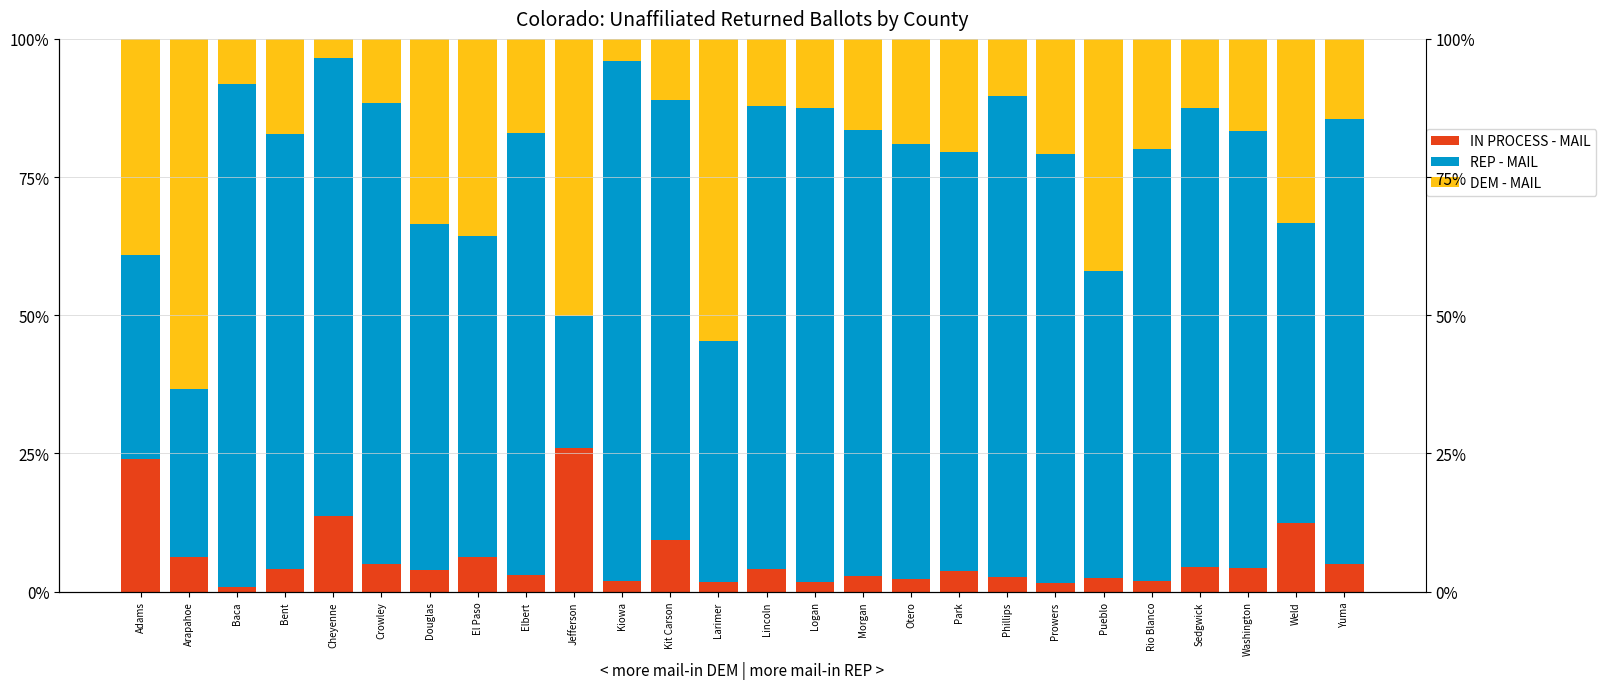

Reading left to right, transcribe all the data shown in this chart.

IN PROCESS - MAIL: 24.1	6.2	0.8	4.2	13.7	5.0	4.0	6.2	3.1	25.9	2.0	9.3	1.8	4.1	1.8	2.8	2.3	3.7	2.6	1.6	2.5	1.9	4.4	4.3	12.4	4.9
REP - MAIL: 36.8	30.5	91.0	78.6	82.9	83.3	62.5	58.2	80.0	24.0	94.0	79.6	43.6	83.7	85.6	80.7	78.8	75.8	87.1	77.5	55.5	78.1	83.1	79.1	54.4	80.5
DEM - MAIL: 39.1	63.3	8.2	17.3	3.4	11.6	33.5	35.6	17.0	50.1	4.0	11.1	54.6	12.2	12.6	16.5	19.0	20.4	10.3	20.9	42.0	20.0	12.5	16.7	33.2	14.5